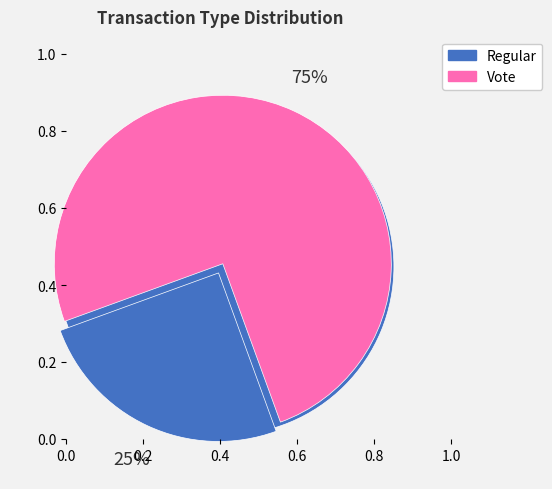

To the nearest percent, what is the average slice percentage?

50%